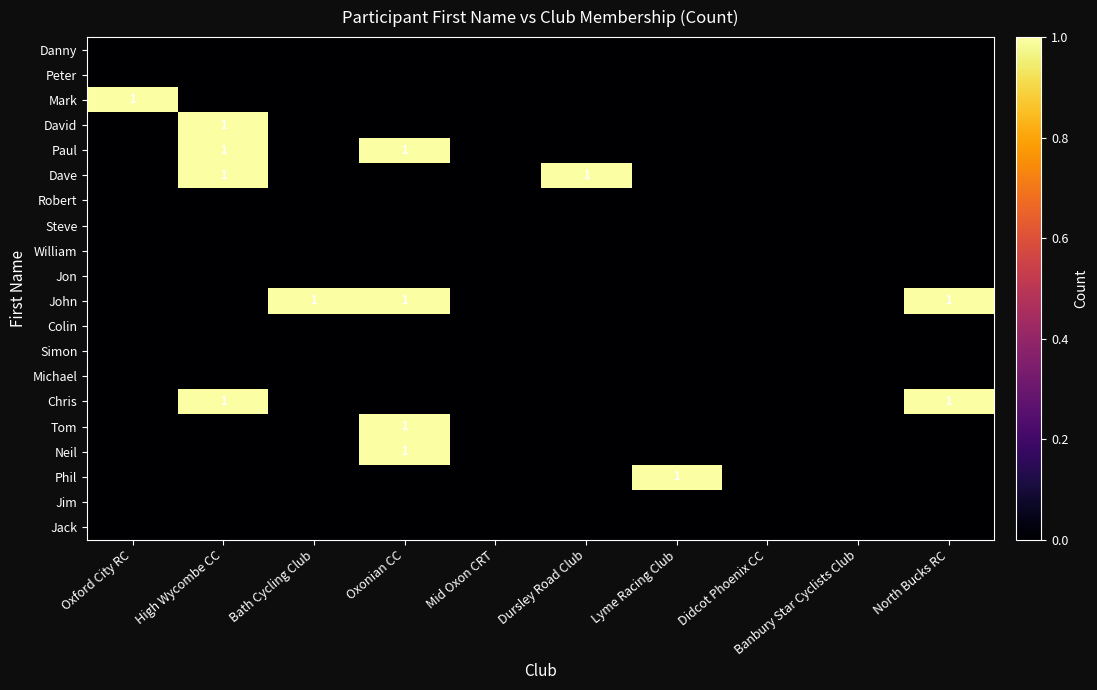

True or false: Phil has a value of 0 at Didcot Phoenix CC.

True